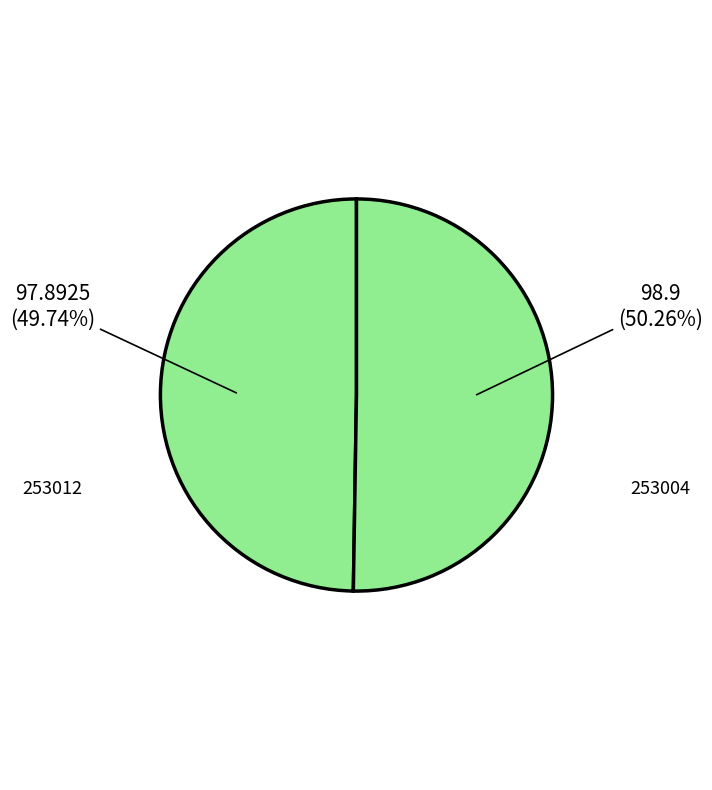

To the nearest percent, what is the combined percentage of 253012 and 253004?

100%